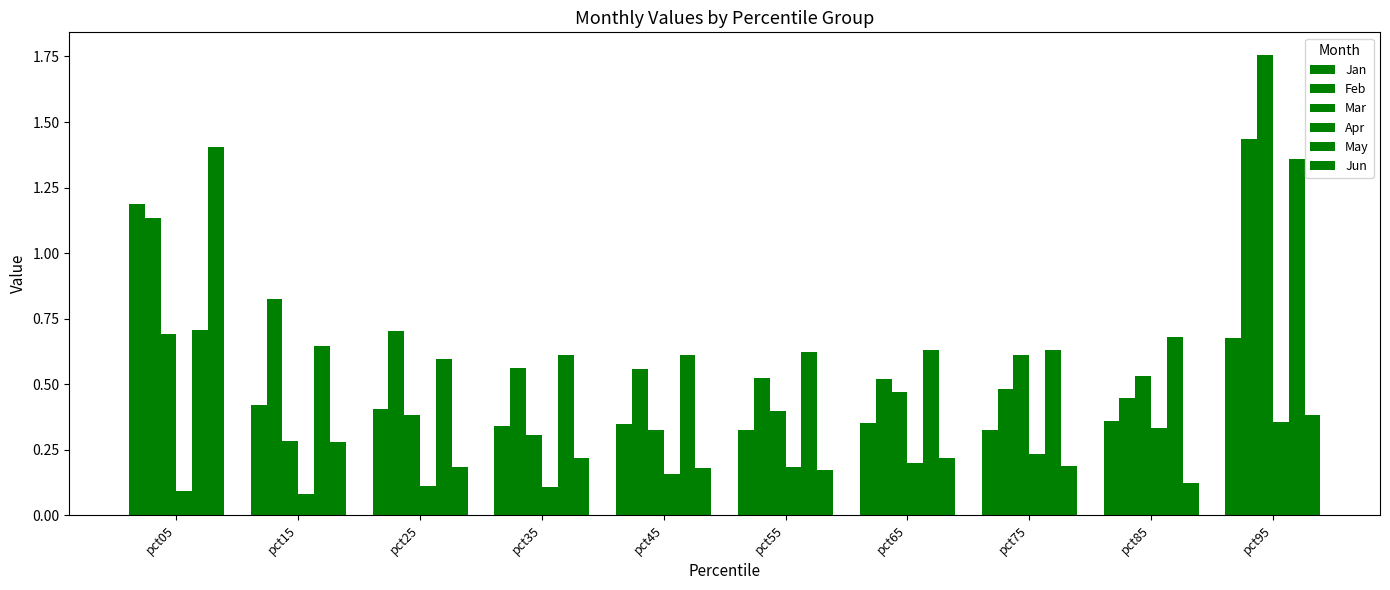

What is the spread (max minus min) of values at pct65?

0.4